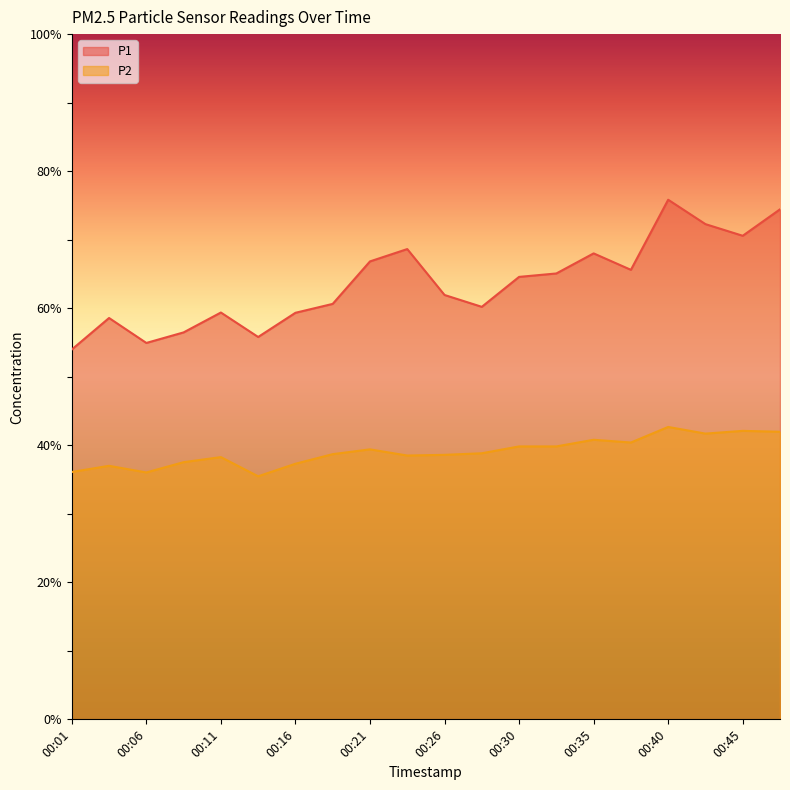

True or false: P2 and P1 intersect in this chart.

False